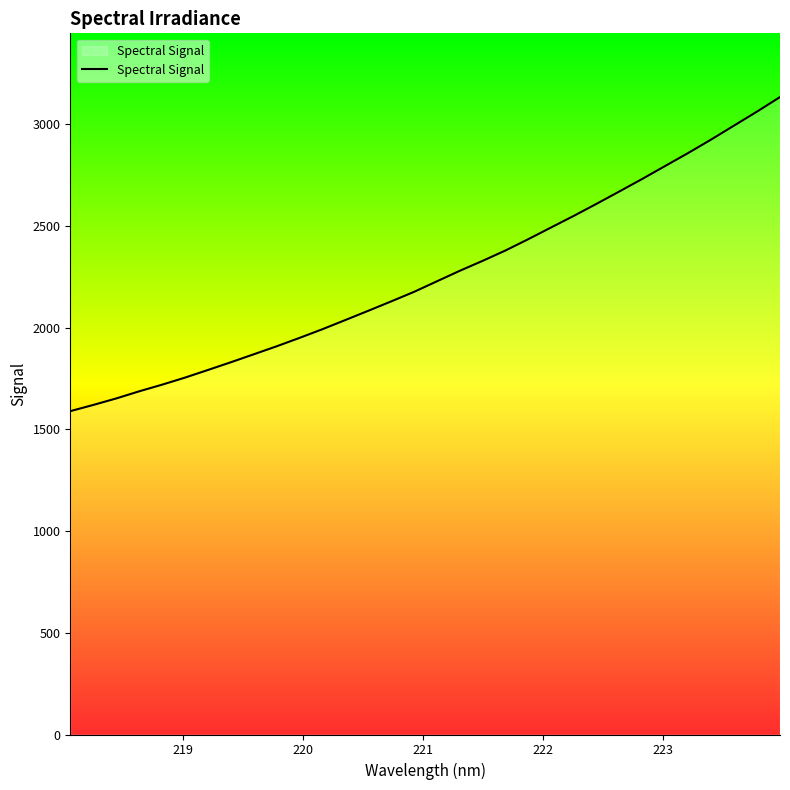

What is the difference between the maximum and minimum values?

1544.2